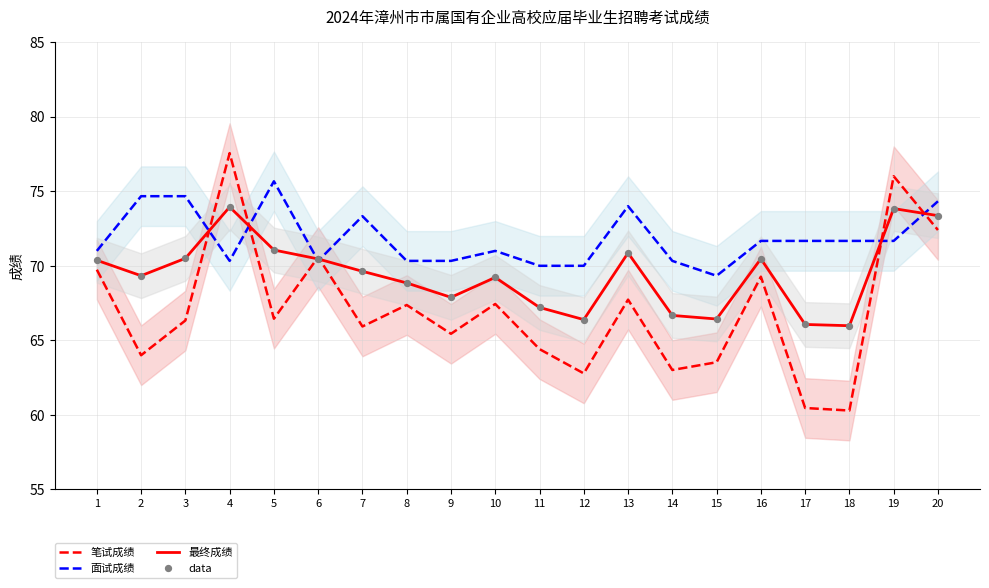

At how many categories does at least one series exceed 74?

6